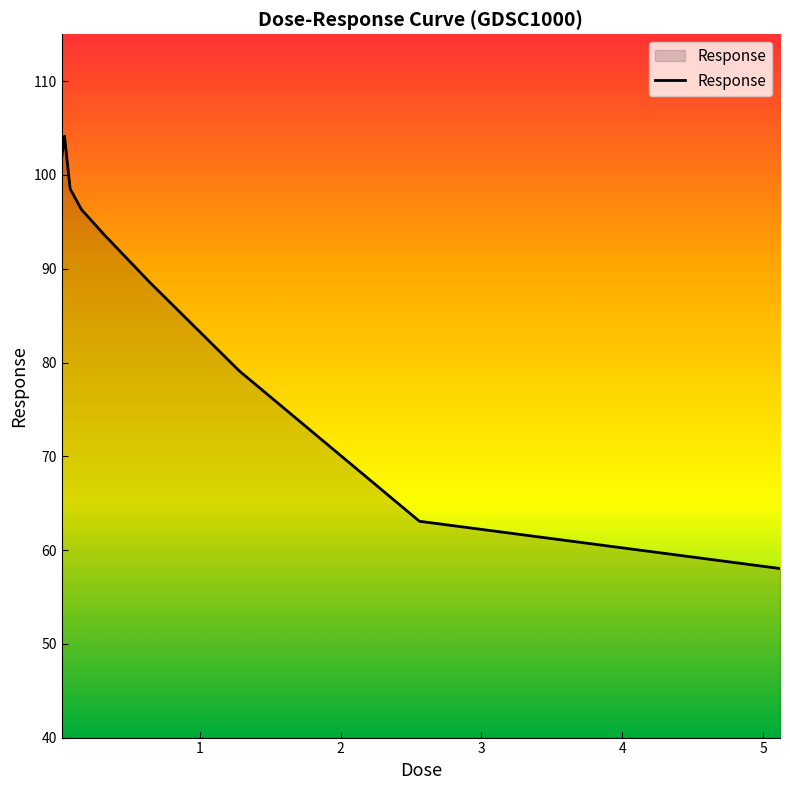

What is the difference between the maximum and minimum values?

46.1